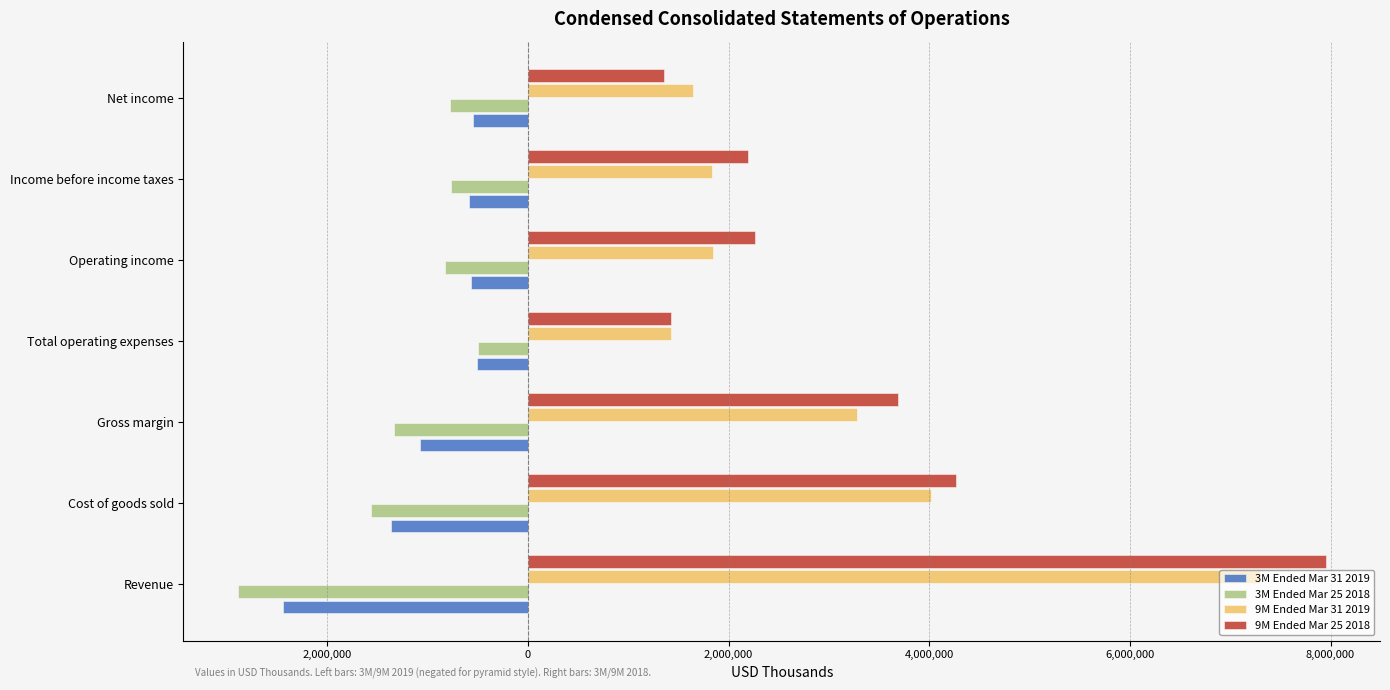

What are all the series names shown in the legend?

3M Ended Mar 31 2019, 3M Ended Mar 25 2018, 9M Ended Mar 31 2019, 9M Ended Mar 25 2018